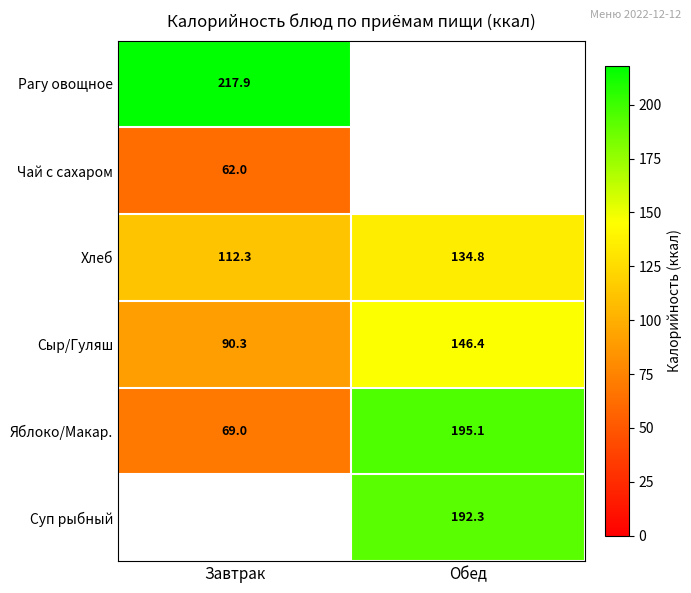

Rank the categories by Хлеб value from lowest to highest.

Завтрак, Обед